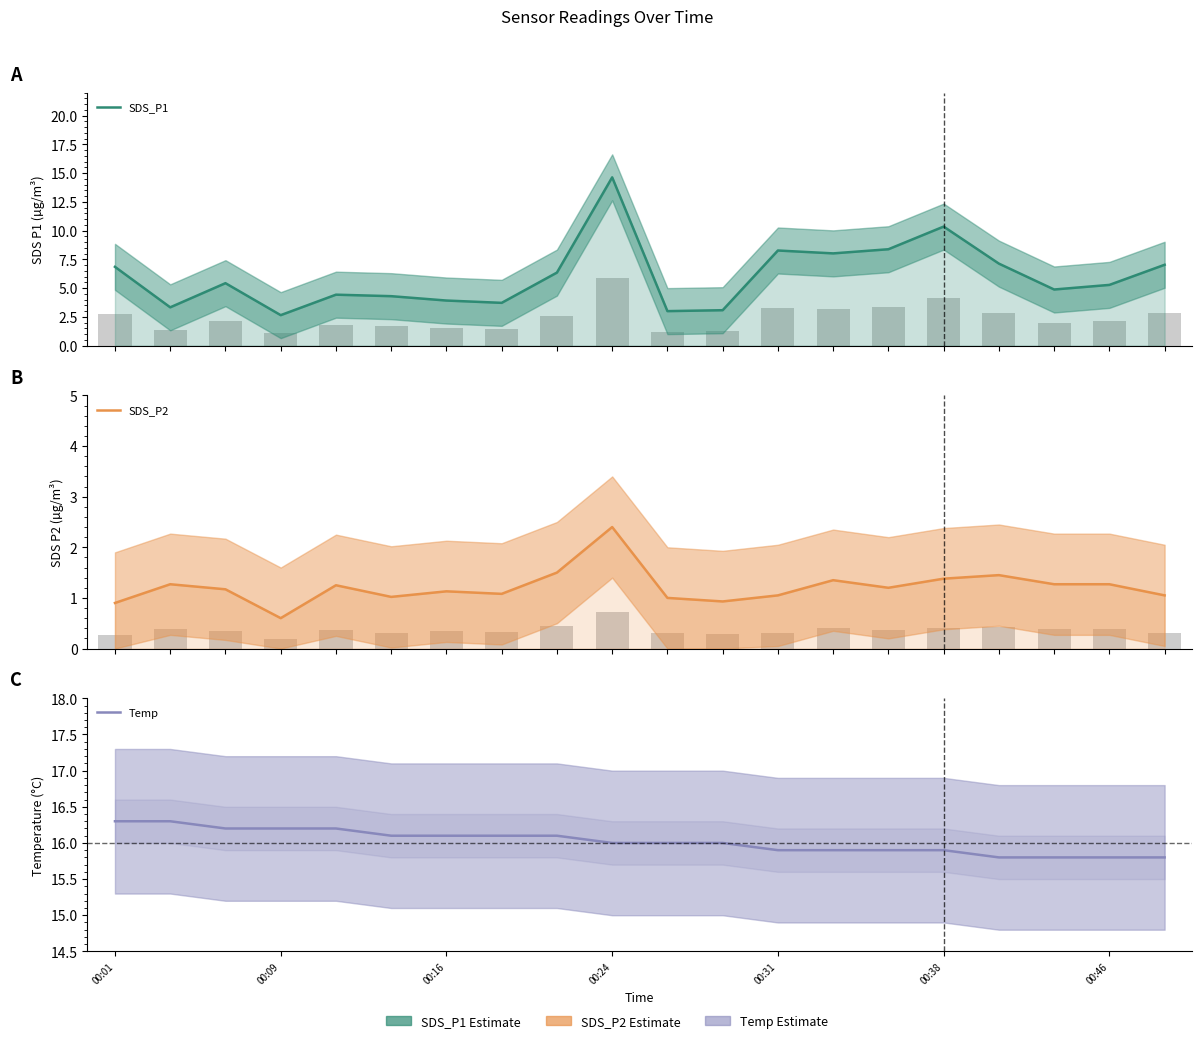

Which series has the largest total across all categories?

Temp